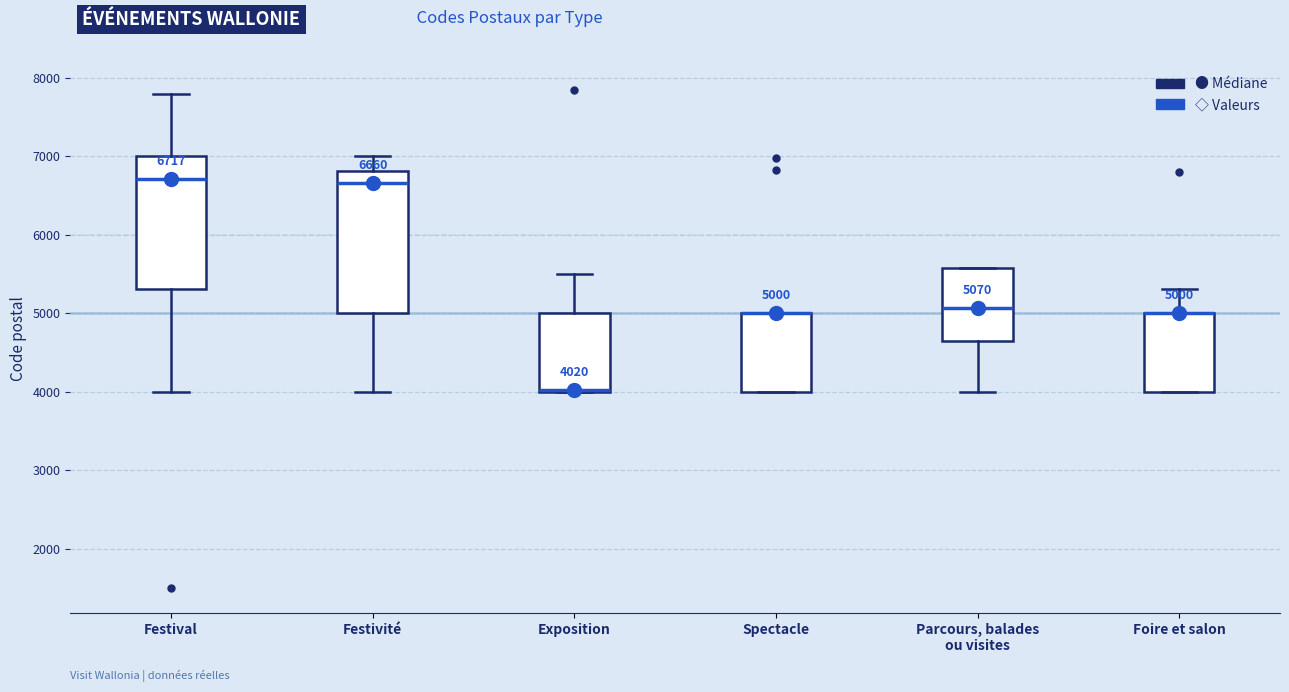

Which box is the tallest, from its lower edge to its upper edge?

Festivité